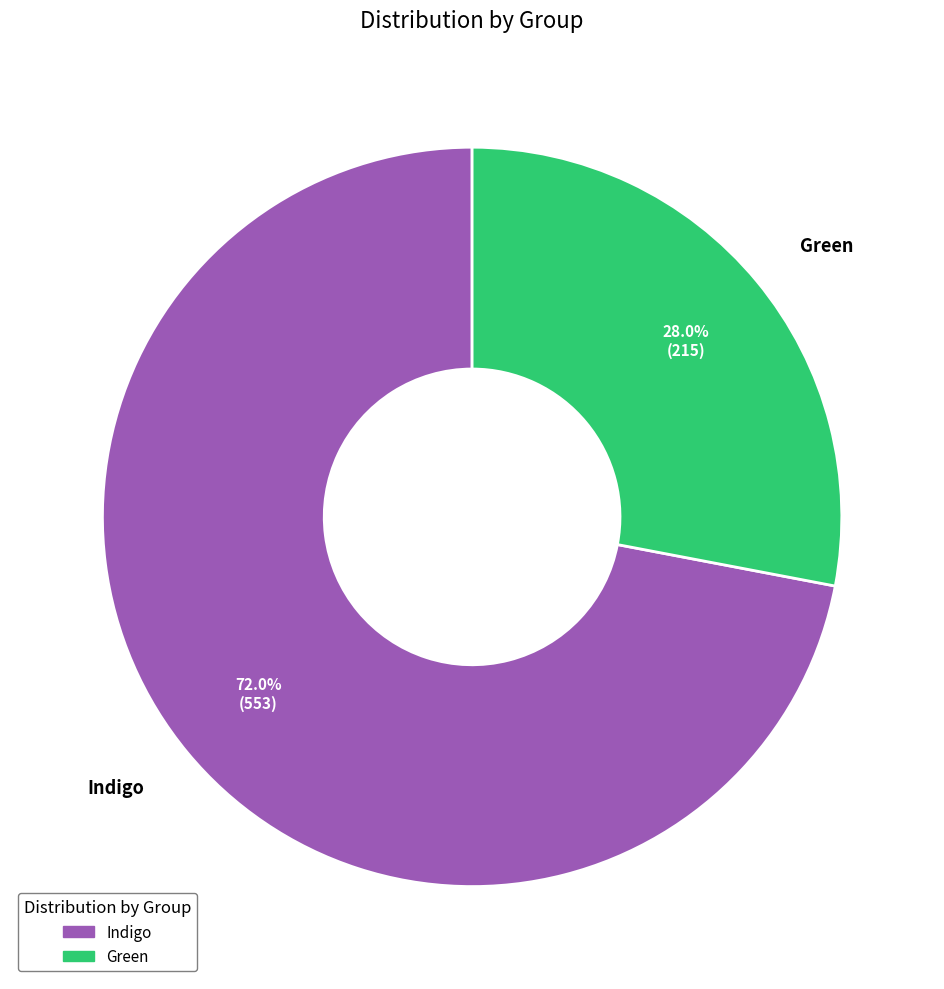

To the nearest percent, what portion does Indigo represent?

72%